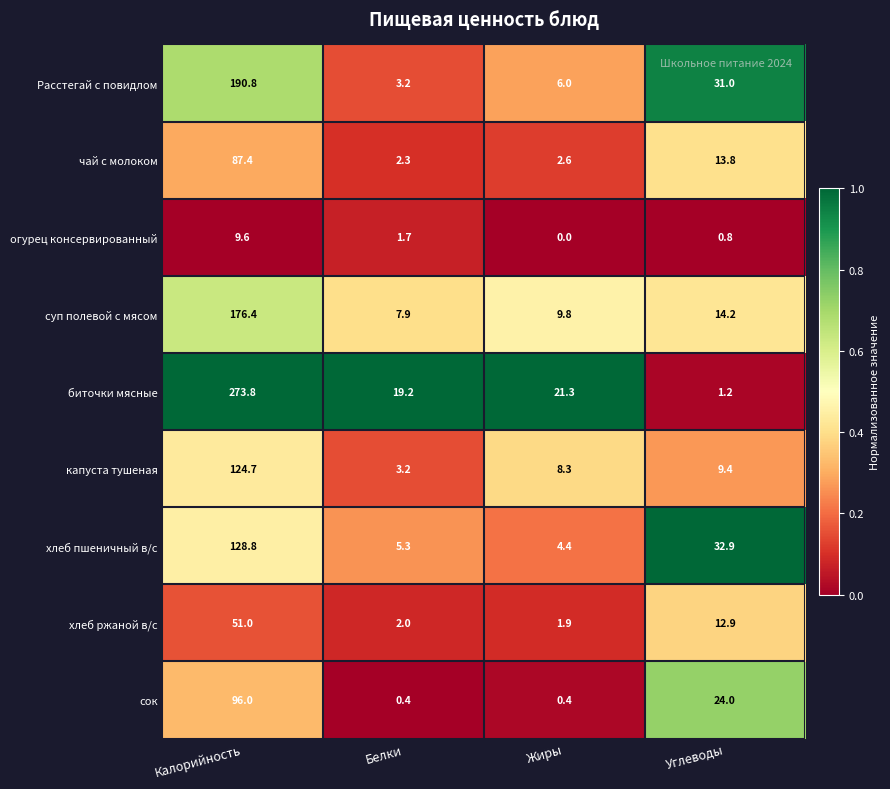

True or false: огурец консервированный has a value of 0.0 at Жиры.

True